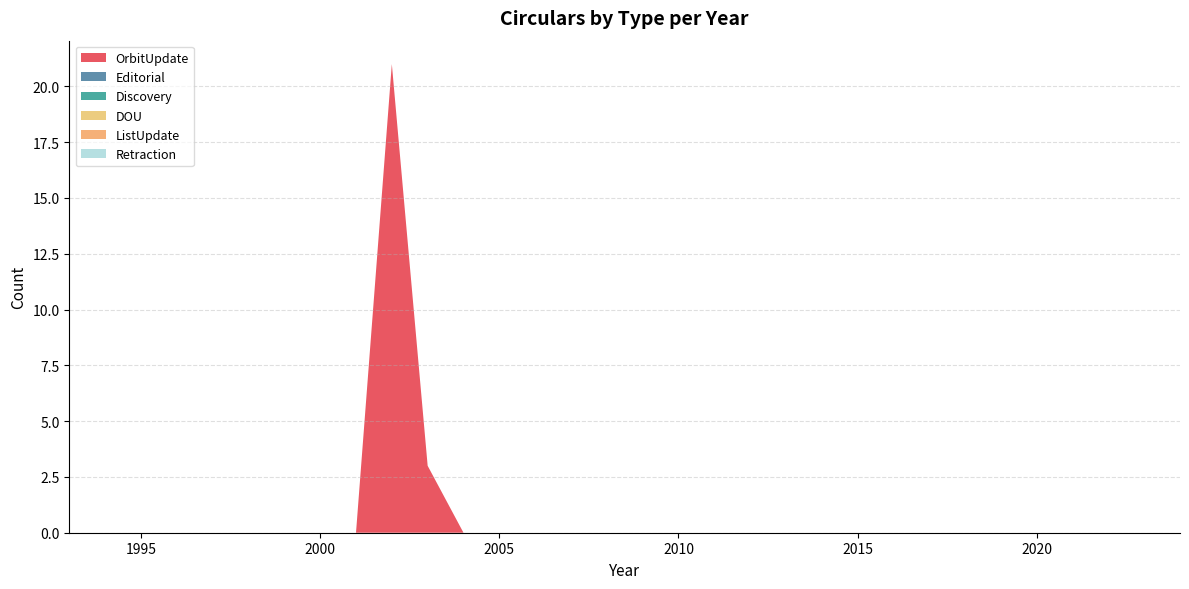

Reading right to left, what are all the values shown in this chart?

OrbitUpdate: 1993=0	1994=0	1995=0	1996=0	1997=0	1998=0	1999=0	2000=0	2001=0	2002=21	2003=3	2004=0	2005=0	2006=0	2007=0	2008=0	2009=0	2010=0	2011=0	2012=0	2013=0	2014=0	2015=0	2016=0	2017=0	2018=0	2019=0	2020=0	2021=0	2022=0	2023=0	2024=0
Editorial: 1993=0	1994=0	1995=0	1996=0	1997=0	1998=0	1999=0	2000=0	2001=0	2002=0	2003=0	2004=0	2005=0	2006=0	2007=0	2008=0	2009=0	2010=0	2011=0	2012=0	2013=0	2014=0	2015=0	2016=0	2017=0	2018=0	2019=0	2020=0	2021=0	2022=0	2023=0	2024=0
Discovery: 1993=0	1994=0	1995=0	1996=0	1997=0	1998=0	1999=0	2000=0	2001=0	2002=0	2003=0	2004=0	2005=0	2006=0	2007=0	2008=0	2009=0	2010=0	2011=0	2012=0	2013=0	2014=0	2015=0	2016=0	2017=0	2018=0	2019=0	2020=0	2021=0	2022=0	2023=0	2024=0
DOU: 1993=0	1994=0	1995=0	1996=0	1997=0	1998=0	1999=0	2000=0	2001=0	2002=0	2003=0	2004=0	2005=0	2006=0	2007=0	2008=0	2009=0	2010=0	2011=0	2012=0	2013=0	2014=0	2015=0	2016=0	2017=0	2018=0	2019=0	2020=0	2021=0	2022=0	2023=0	2024=0
ListUpdate: 1993=0	1994=0	1995=0	1996=0	1997=0	1998=0	1999=0	2000=0	2001=0	2002=0	2003=0	2004=0	2005=0	2006=0	2007=0	2008=0	2009=0	2010=0	2011=0	2012=0	2013=0	2014=0	2015=0	2016=0	2017=0	2018=0	2019=0	2020=0	2021=0	2022=0	2023=0	2024=0
Retraction: 1993=0	1994=0	1995=0	1996=0	1997=0	1998=0	1999=0	2000=0	2001=0	2002=0	2003=0	2004=0	2005=0	2006=0	2007=0	2008=0	2009=0	2010=0	2011=0	2012=0	2013=0	2014=0	2015=0	2016=0	2017=0	2018=0	2019=0	2020=0	2021=0	2022=0	2023=0	2024=0